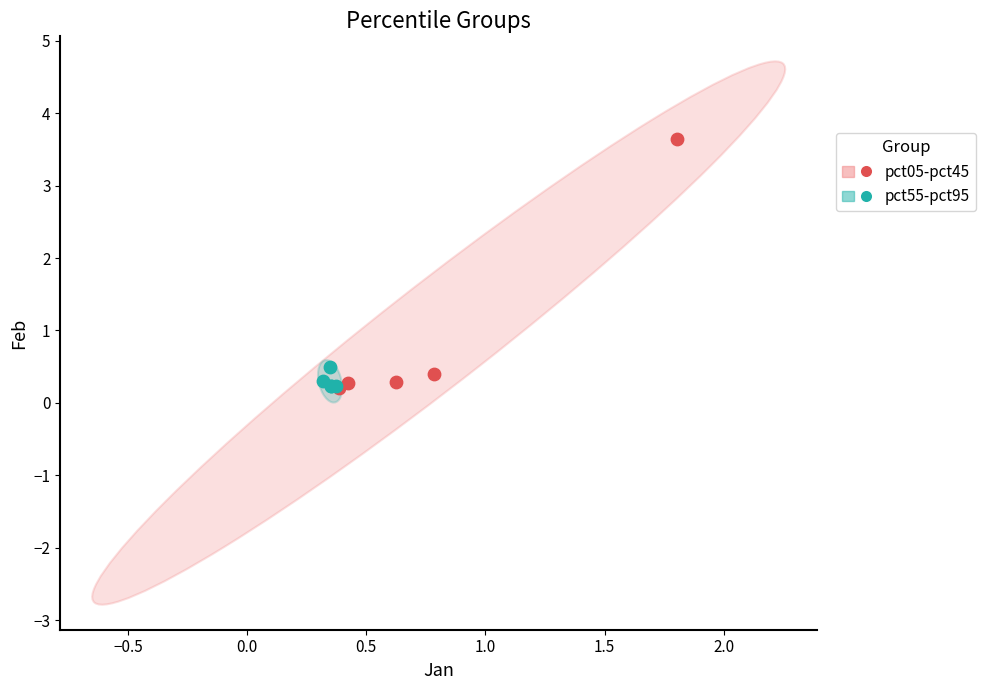

Which series has the widest spread of Y values?

pct05-pct45